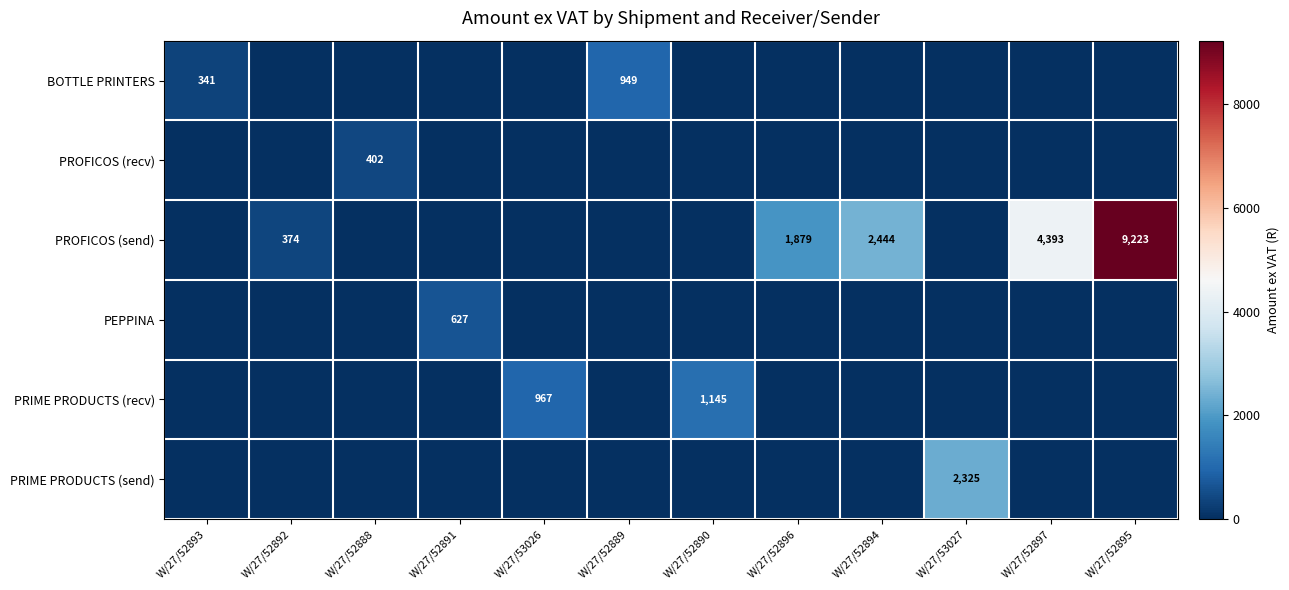

Is it true that PRIME PRODUCTS (send) equals 3673 at W/27/53027?

False